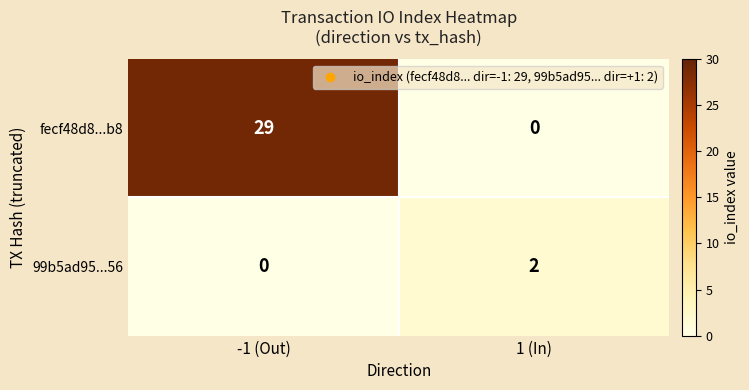

At which category is the sum across all series the highest?

-1 (Out)